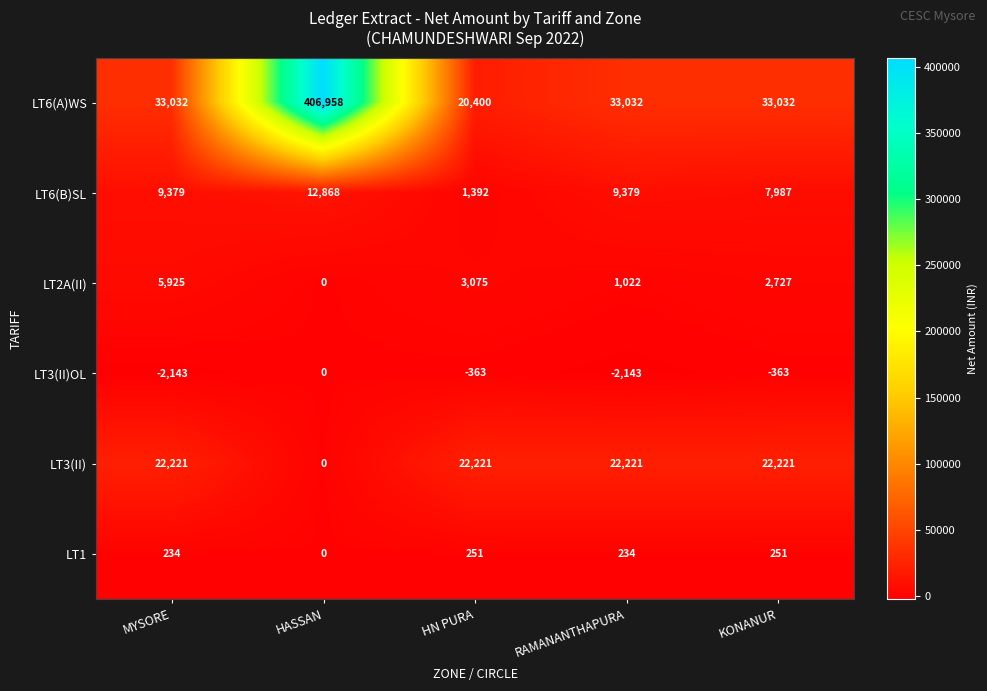

Between HASSAN and KONANUR, which series saw the biggest shift?

LT6(A)WS